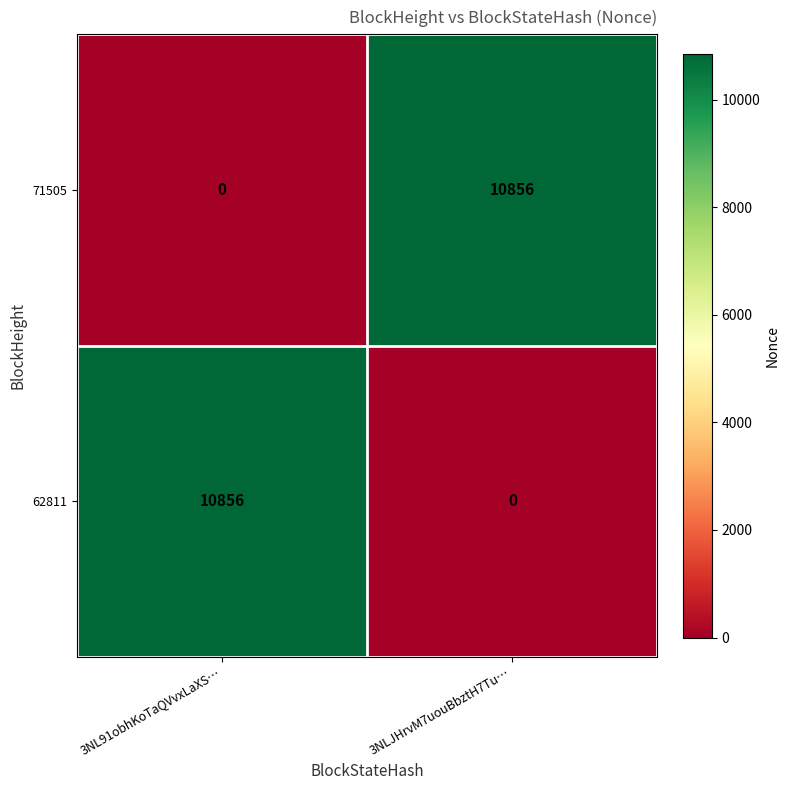

What is the difference between the highest and lowest values at 3NLJHrvM7uouBbztH7Tu…?

10856